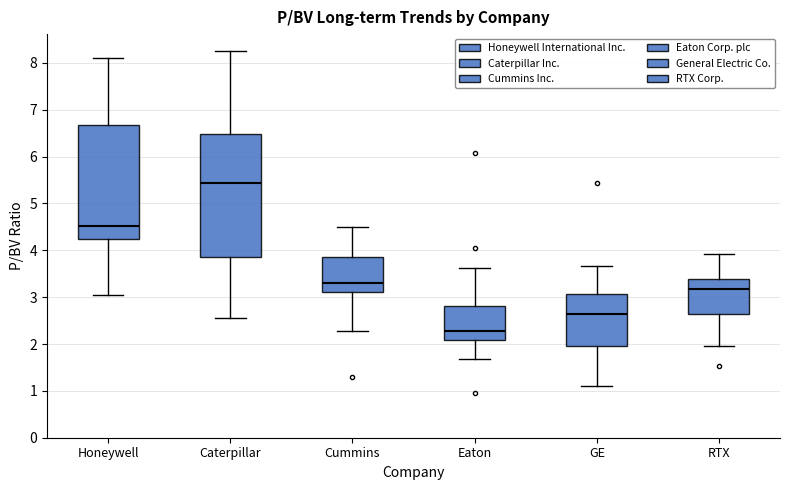

Comparing the boxes themselves (not the whiskers), which one is the tallest?

Caterpillar